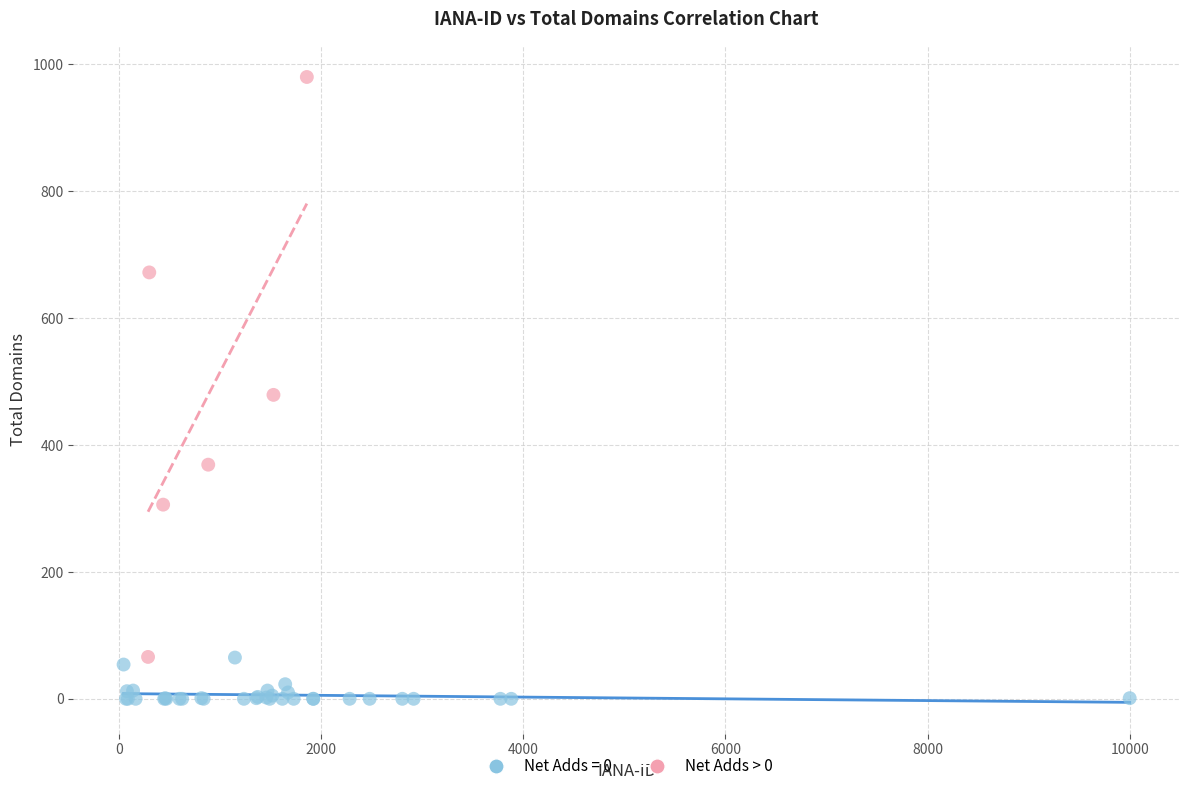

Which series has the largest Y range (max minus min)?

Net Adds > 0